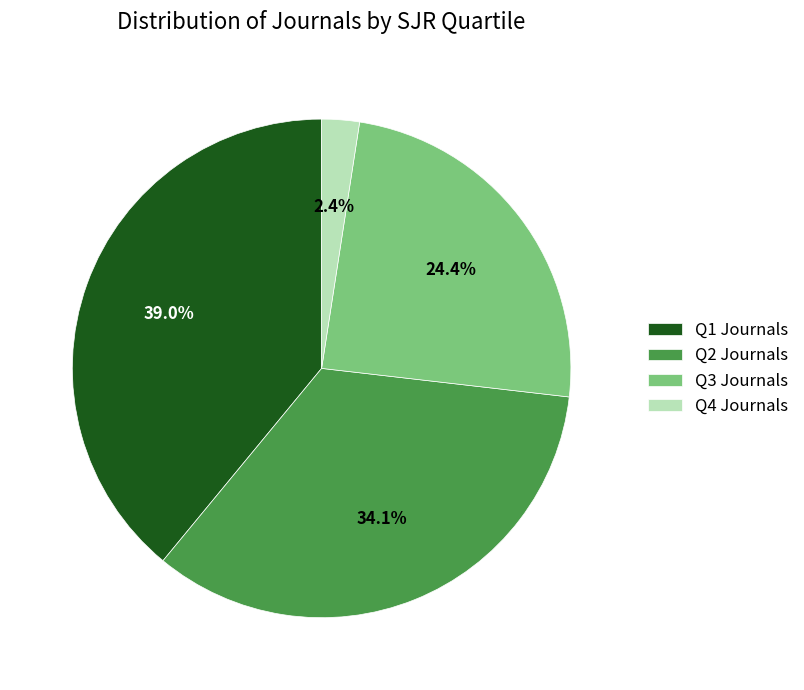

What is the smallest slice in the pie chart?

Q4